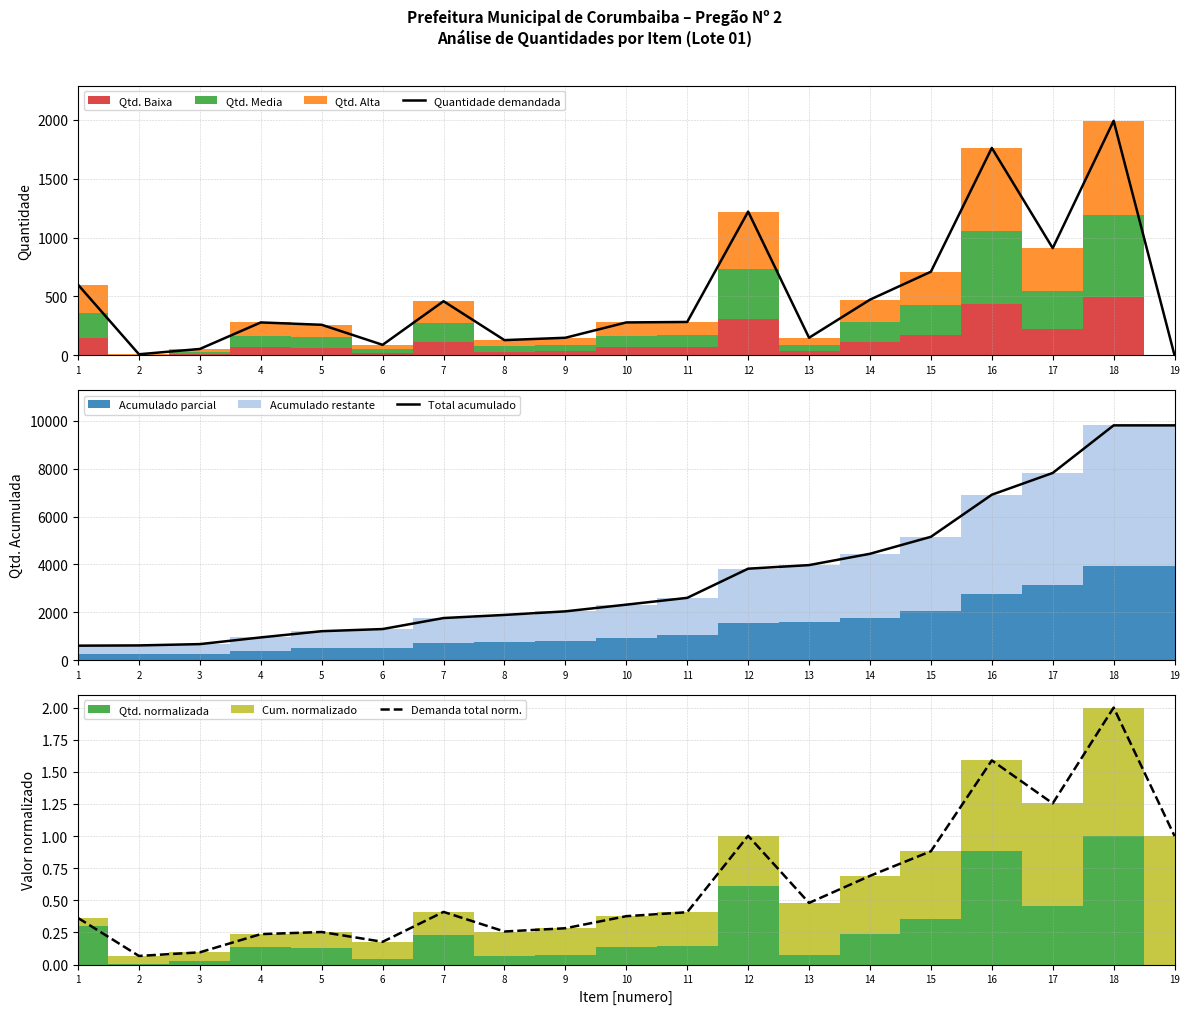

At 2, list the series in order from smallest to largest.

Demanda total norm., Quantidade demandada, Total acumulado